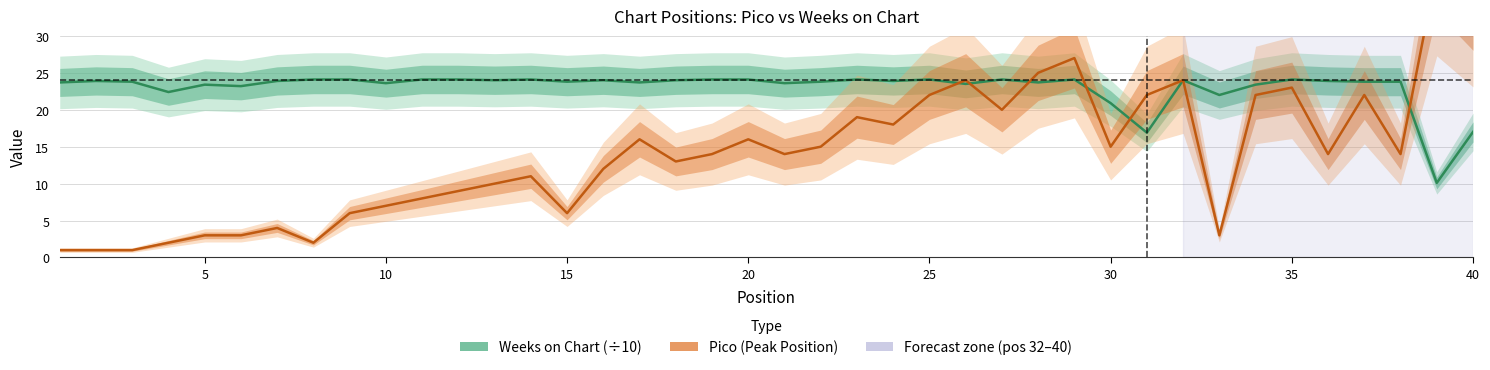

Does the chart have visible grid lines?

Yes